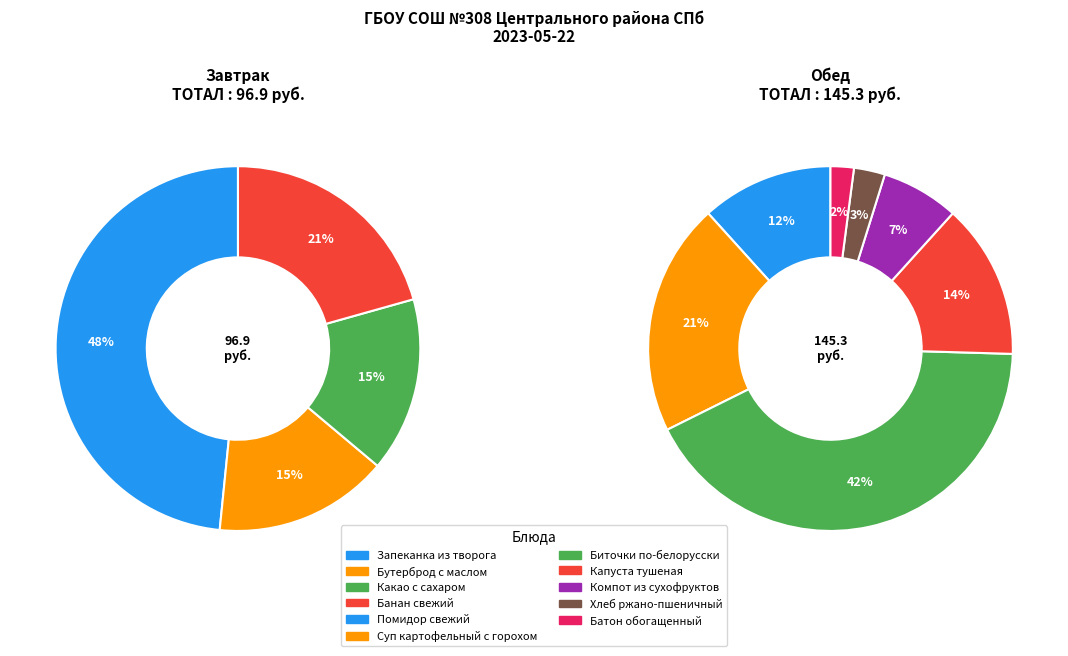

What is the change in value from Завтрак to Обед?

+48.4